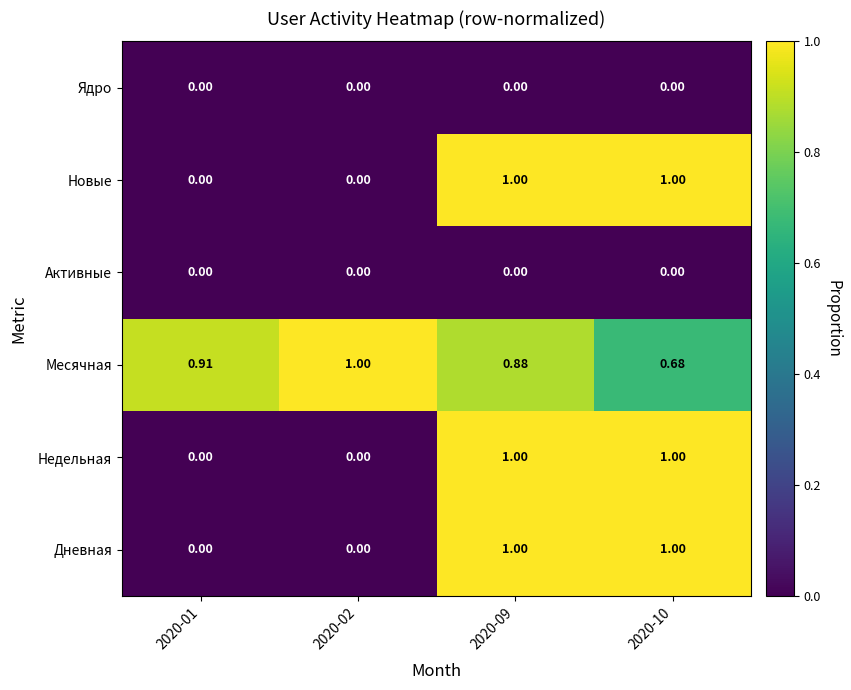

Which series has the largest total across all categories?

Месячная